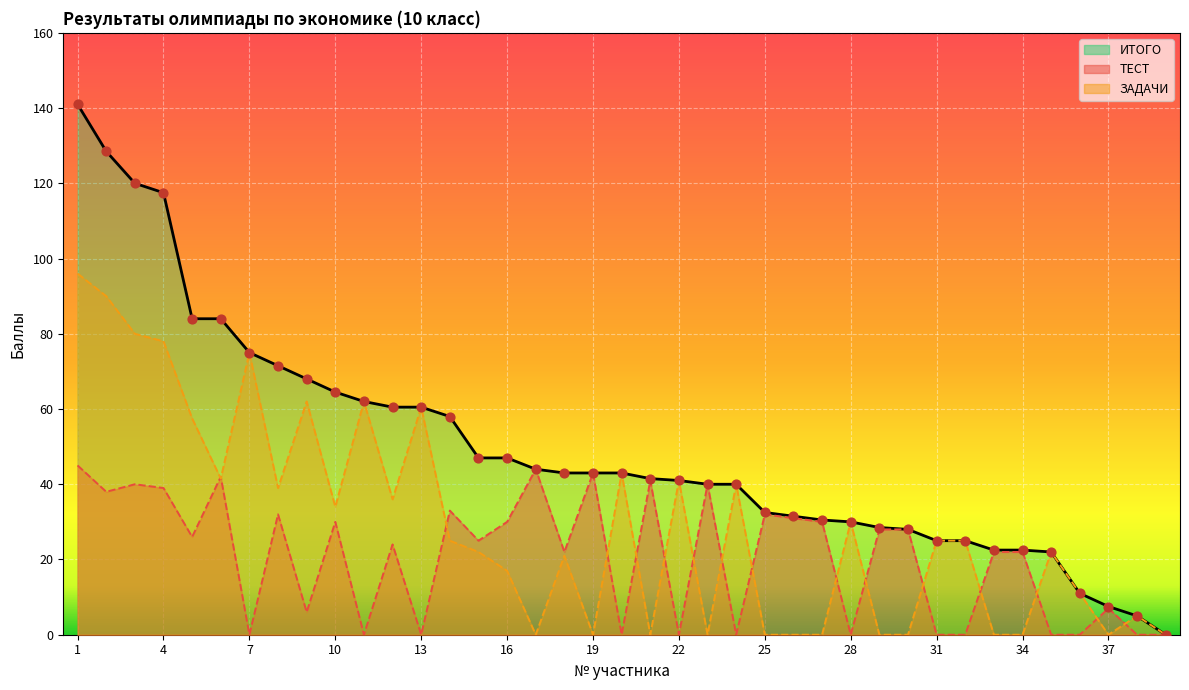

Which series has the largest Y range (max minus min)?

ИТОГО